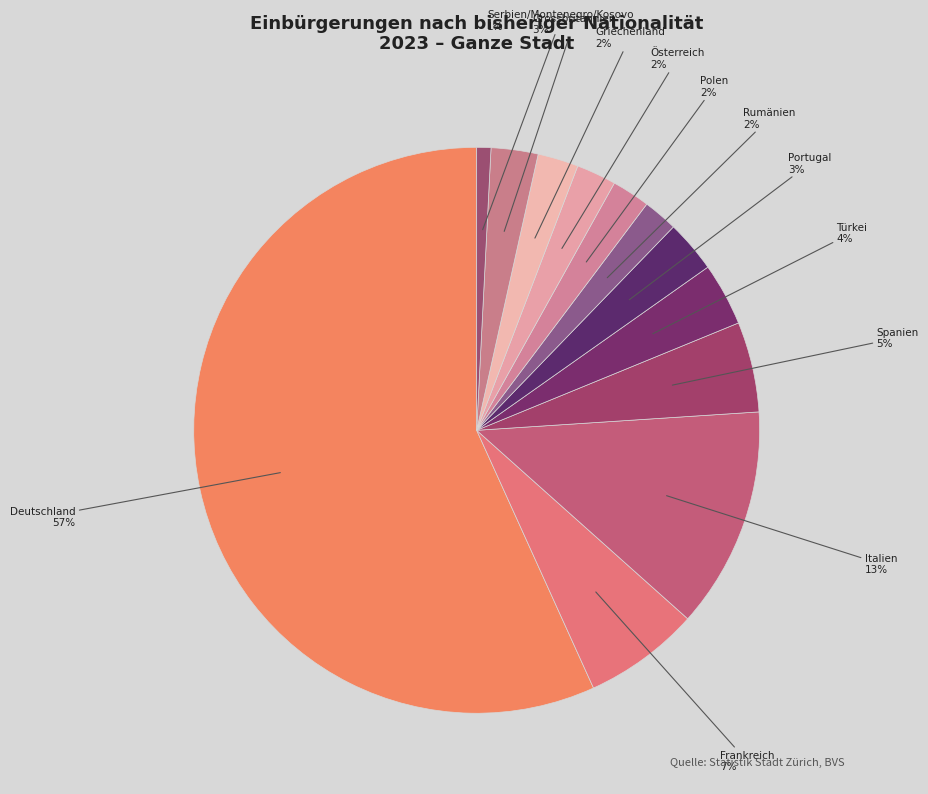

How many segments does this pie chart have?

12